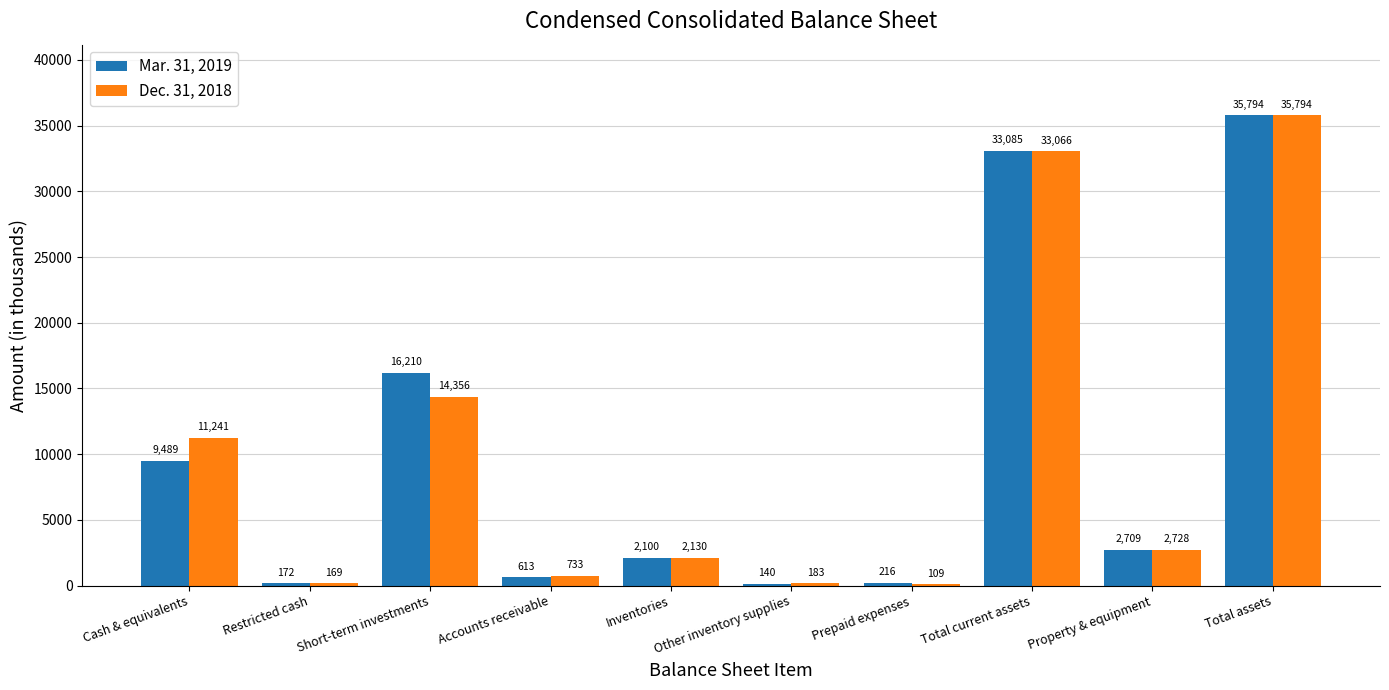

Is it true that Mar. 31, 2019 equals 16210 at Short-term investments?

True